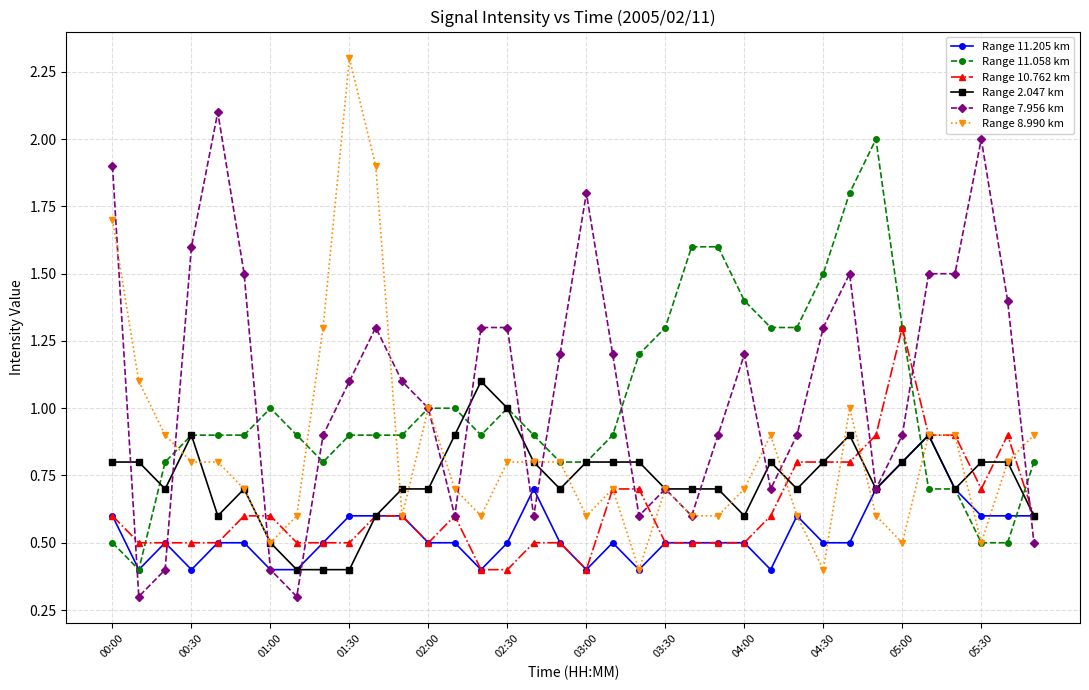

What is the value of the Range 11.205 km point at the 26th from the left?

0.4